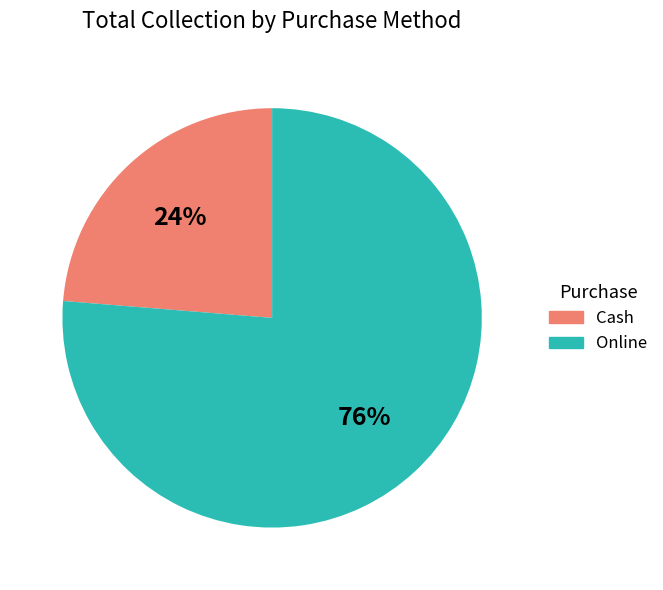

Which category has the smallest portion of the pie?

Cash